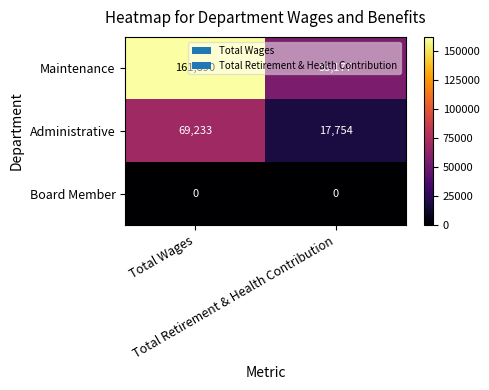

List the series in order of their overall mean, lowest first.

Board Member, Administrative, Maintenance